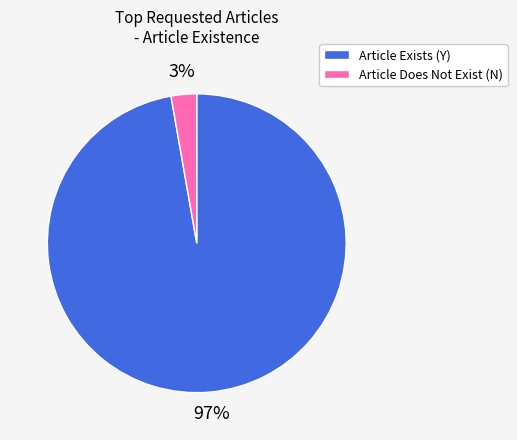

Is there any slice that represents more than half of the pie?

Yes